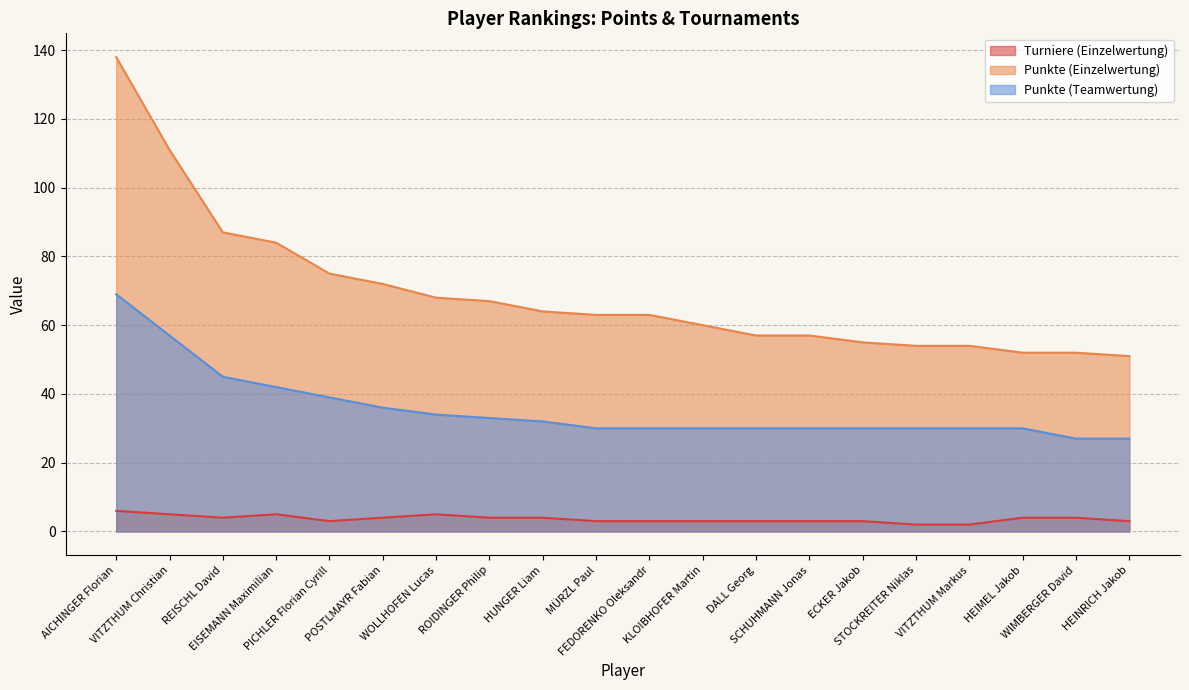

True or false: Turniere (Einzelwertung) and Punkte (Teamwertung) intersect in this chart.

False